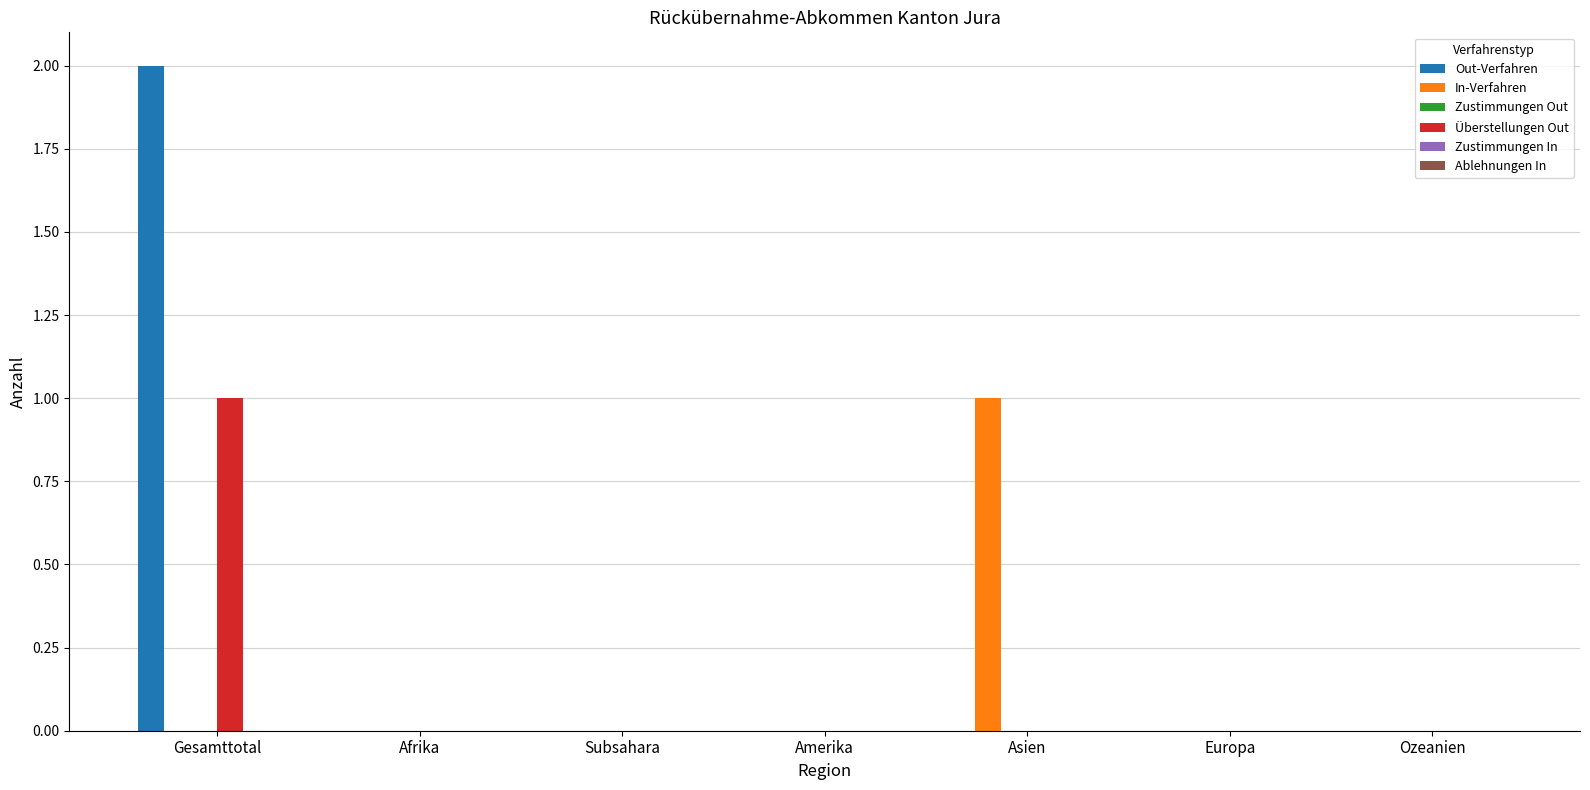

How many series are shown in this chart?

3